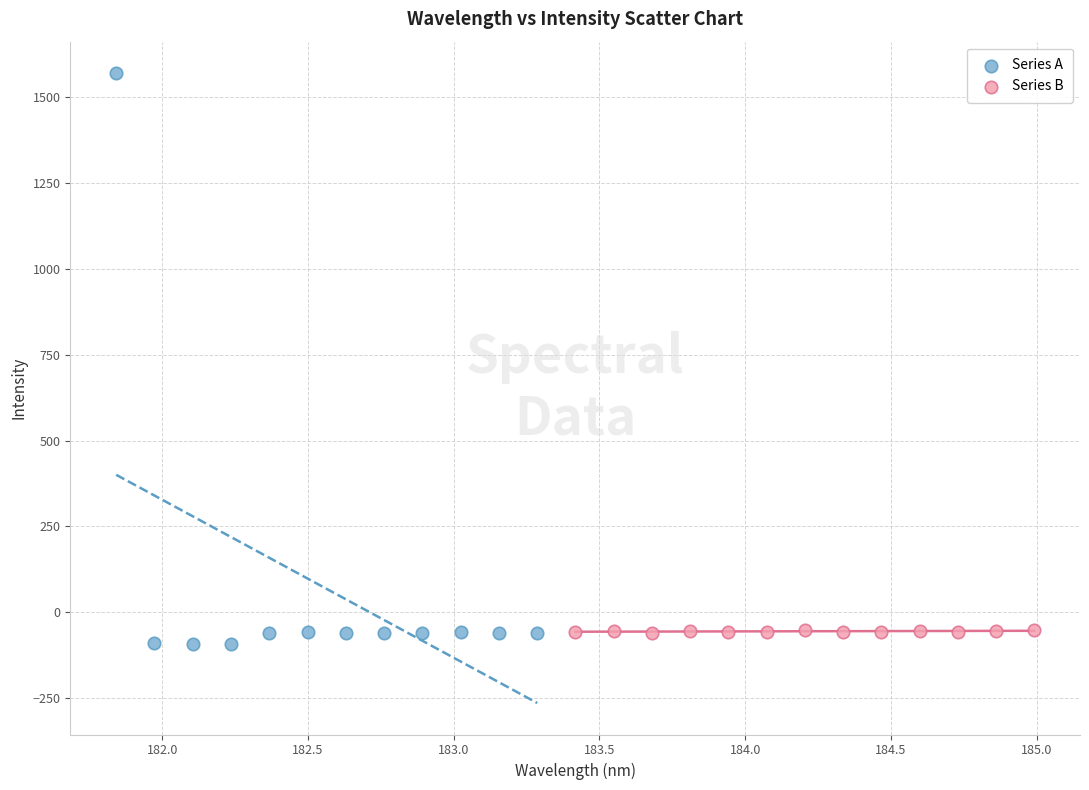

Which series has the largest Y range (max minus min)?

Series A